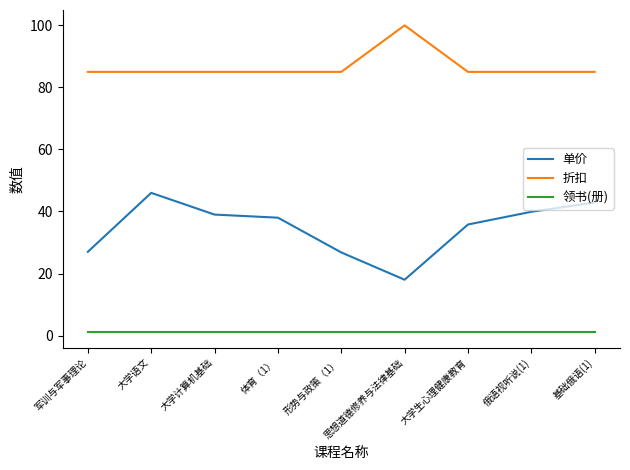

What position from the left is 基础俄语(1)?

9